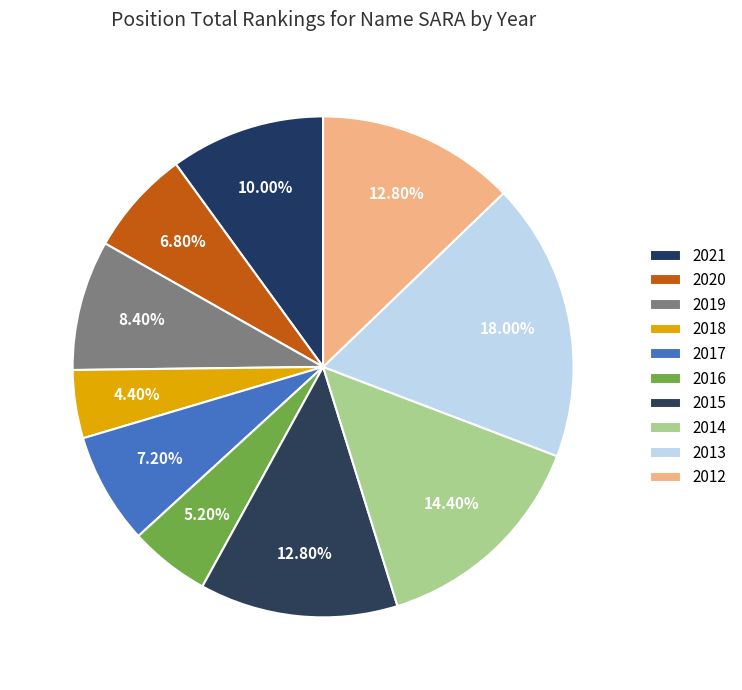

What is the total percentage of 2020 and 2013?

24.8%